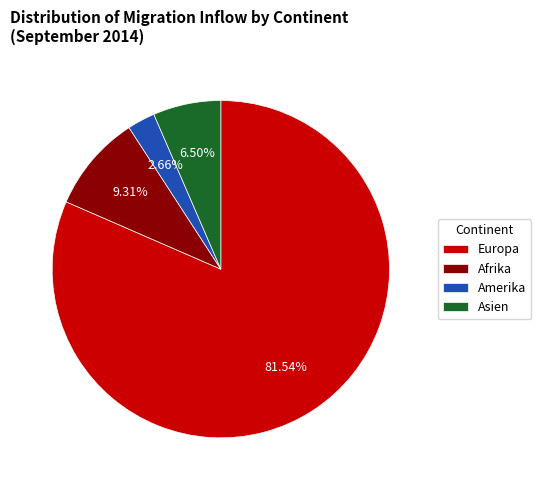

Between Asien and Amerika, which is larger?

Asien